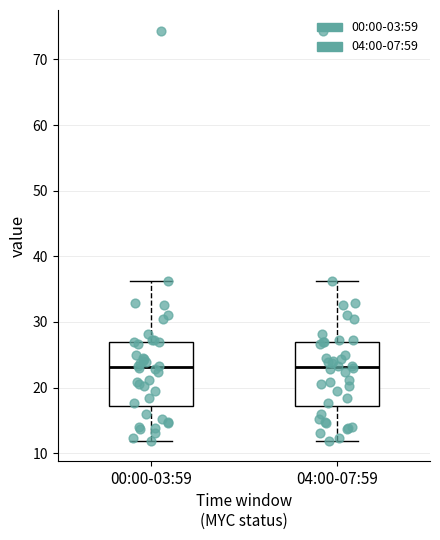

Reading left to right, transcribe this box plot: for each box, give where its median line is, the range the box spans, and where its two whiskers end, as read against the y-axis. The values are not printed on the chart, so give them approximately, as read against the axis.

00:00-03:59: median 23, box 17 to 27, whiskers 12 to 36
04:00-07:59: median 23, box 17 to 27, whiskers 12 to 36